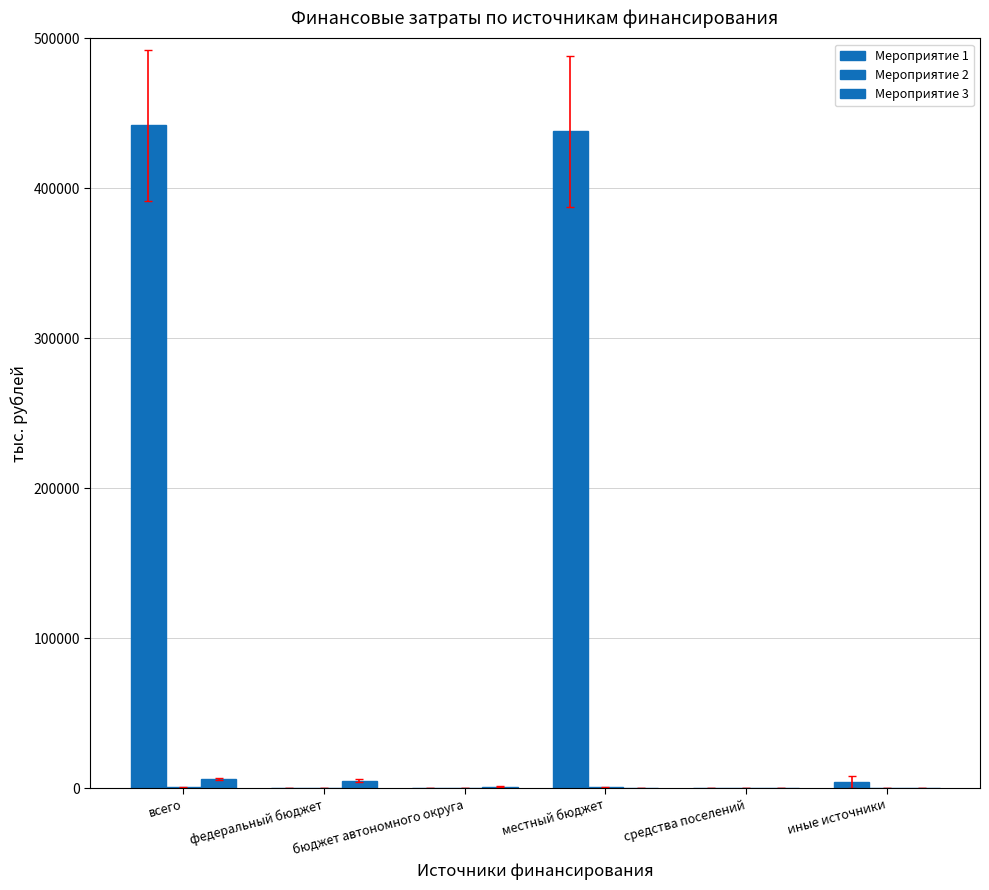

What is the average value of the Мероприятие 1 series?

147335.3